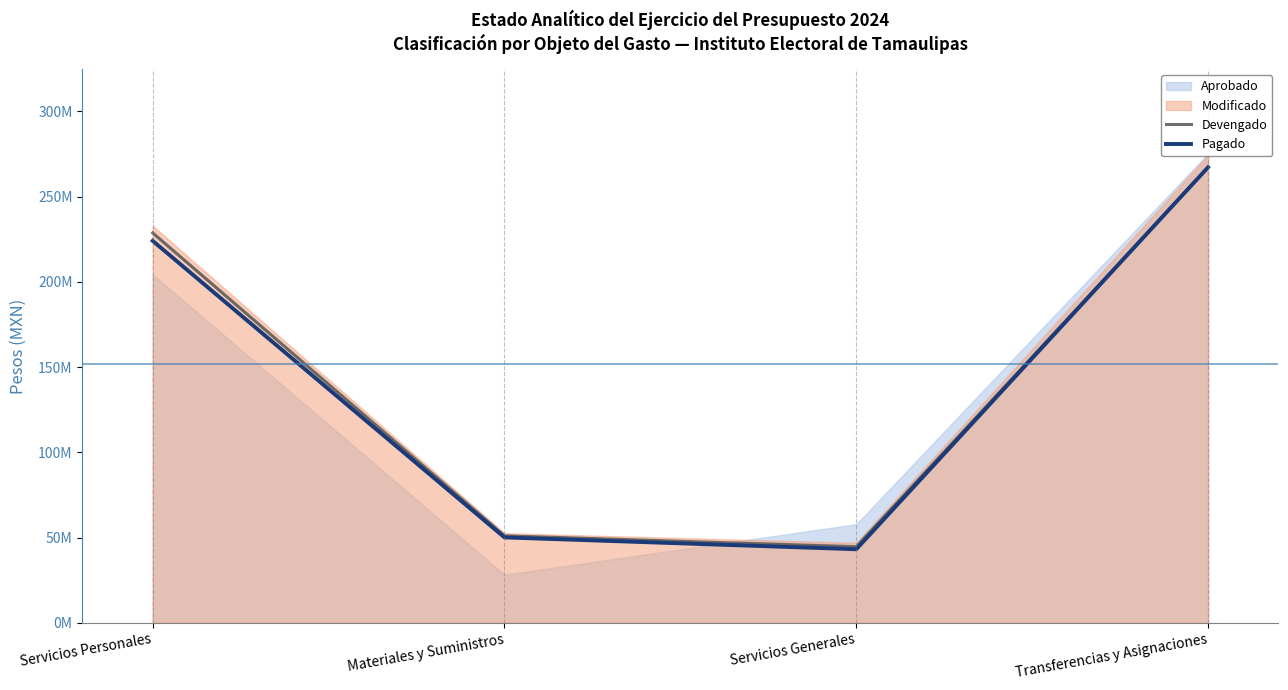

True or false: Devengado and Pagado cross at least once.

False